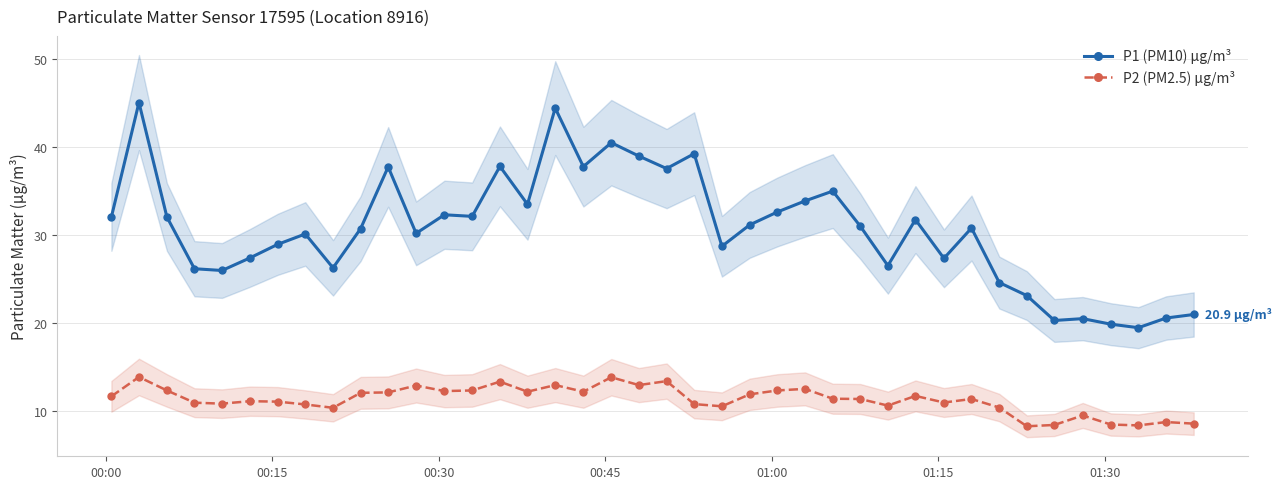

What is the value of the P2 (PM2.5) µg/m³ point at the 30th from the left?

11.7